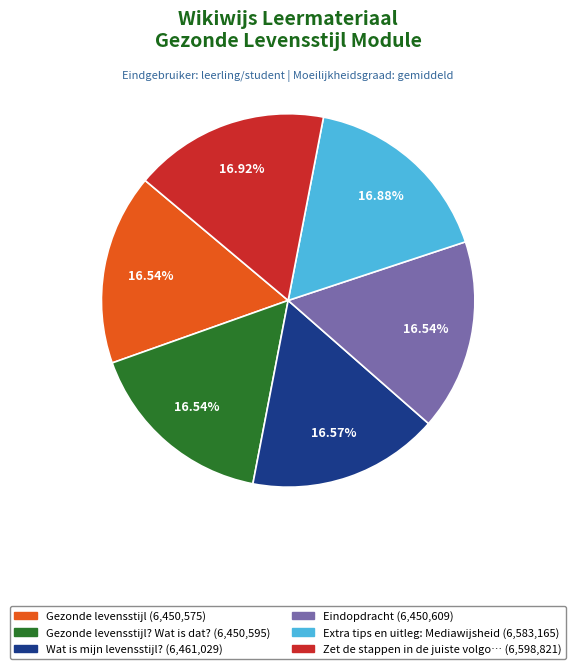

Is there any slice that represents more than half of the pie?

No